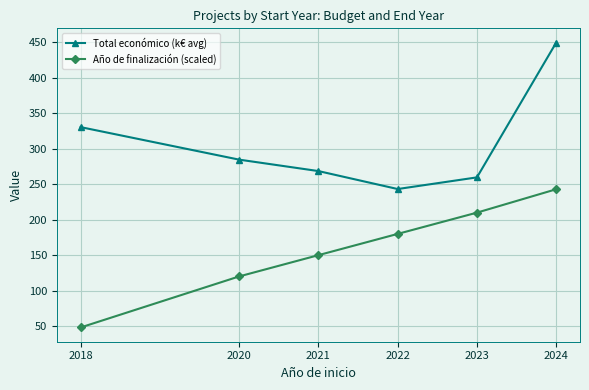

True or false: Total económico (k€ avg) and Año de finalización (scaled) cross at least once.

False